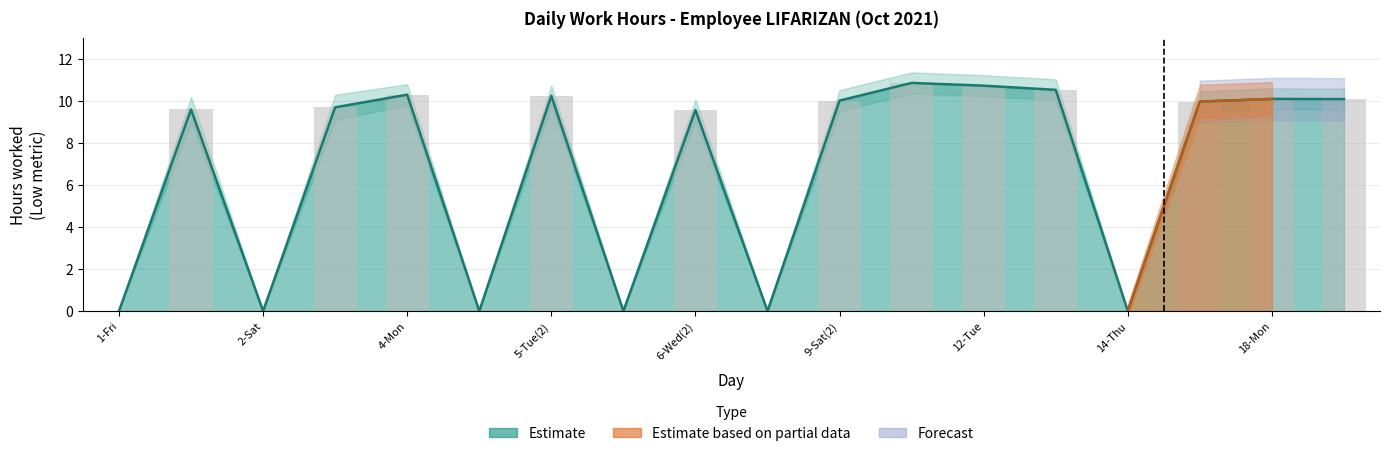

Is it true that the value at 4-Mon is 14.6?

False